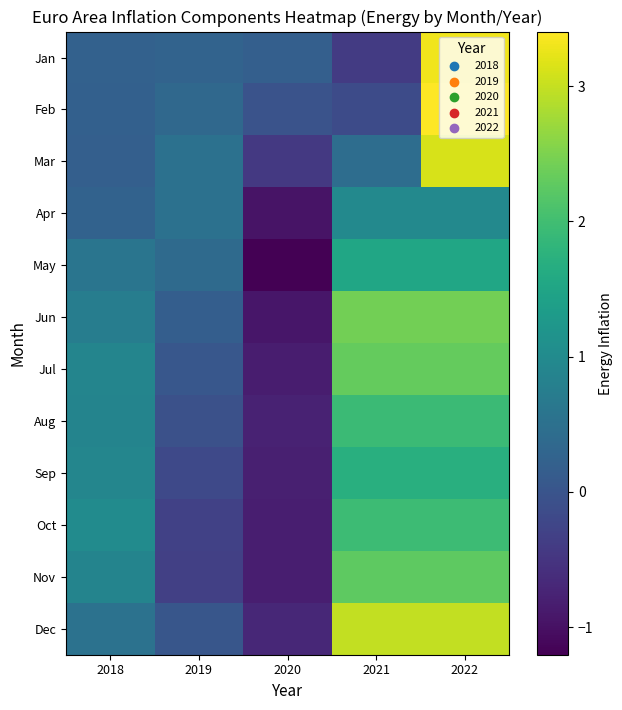

At how many categories does at least one series exceed 2?

2